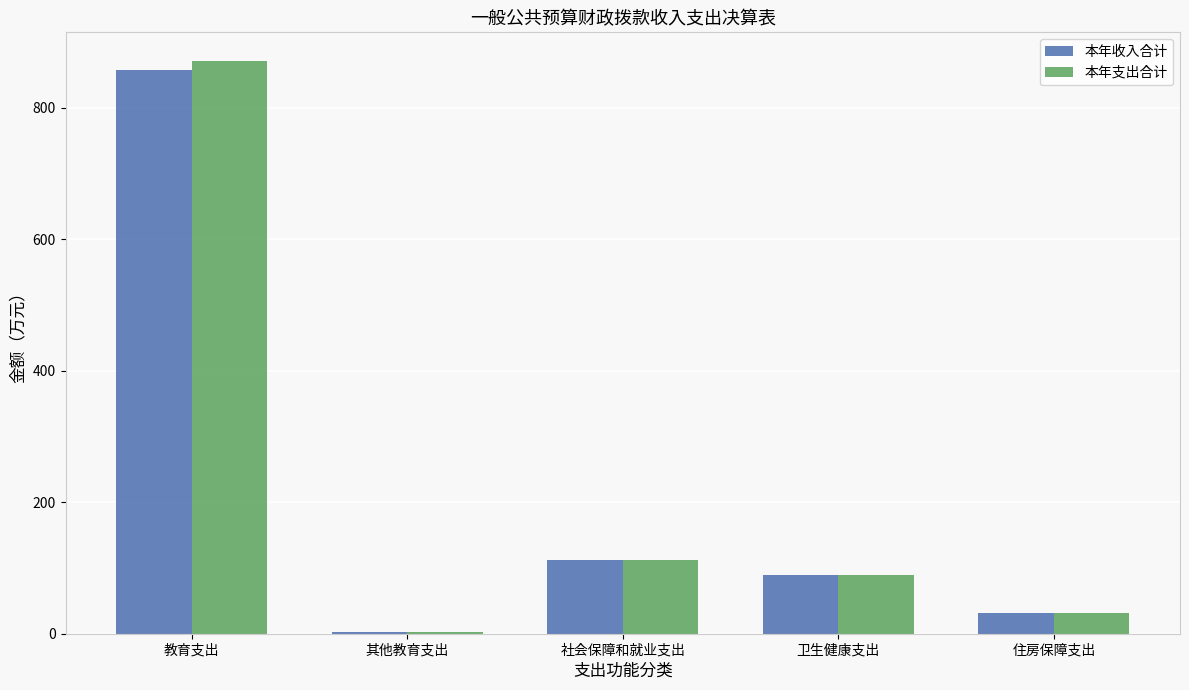

Is it true that 本年支出合计 equals 174.3 at 社会保障和就业支出?

False